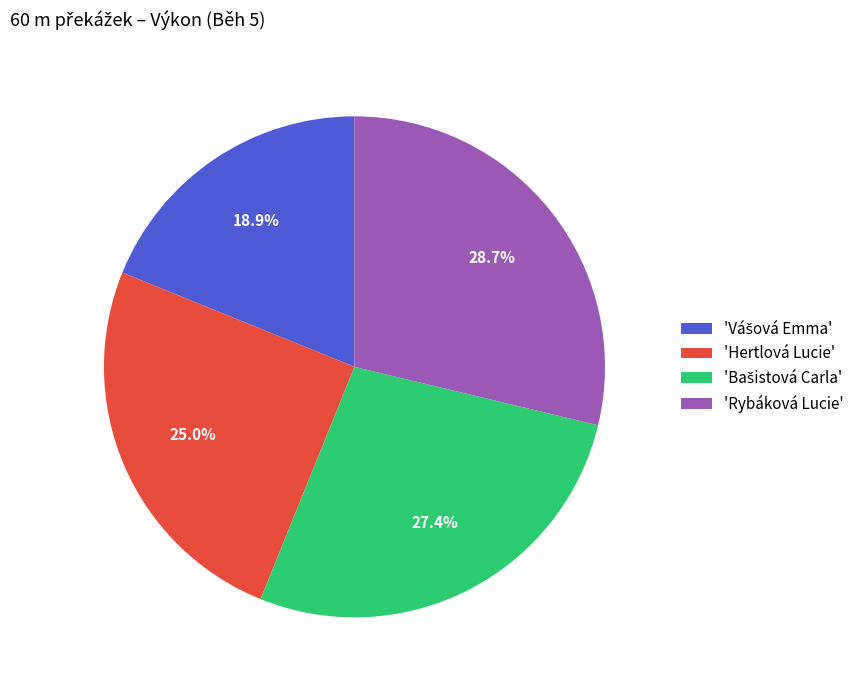

Does any single category account for the majority?

No